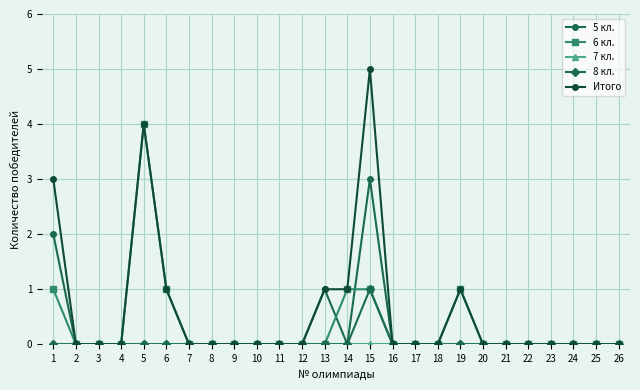

Which series has the largest range (max minus min)?

Итого